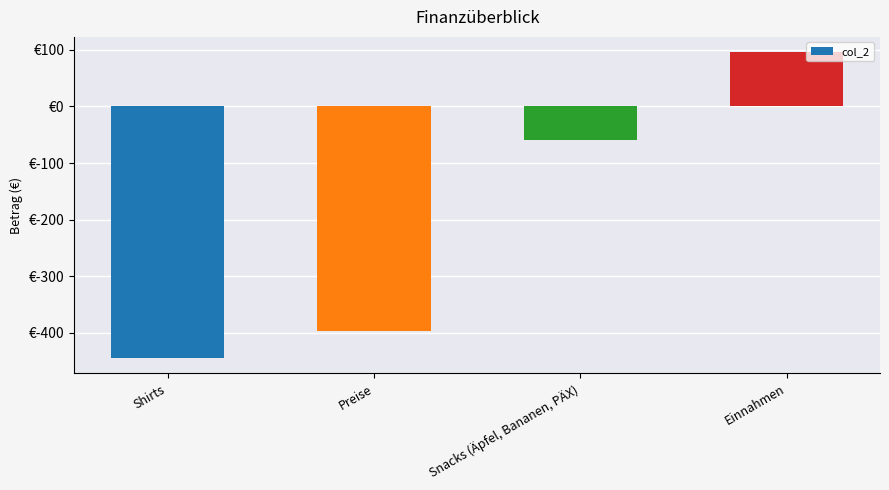

Are the bars horizontal?

No